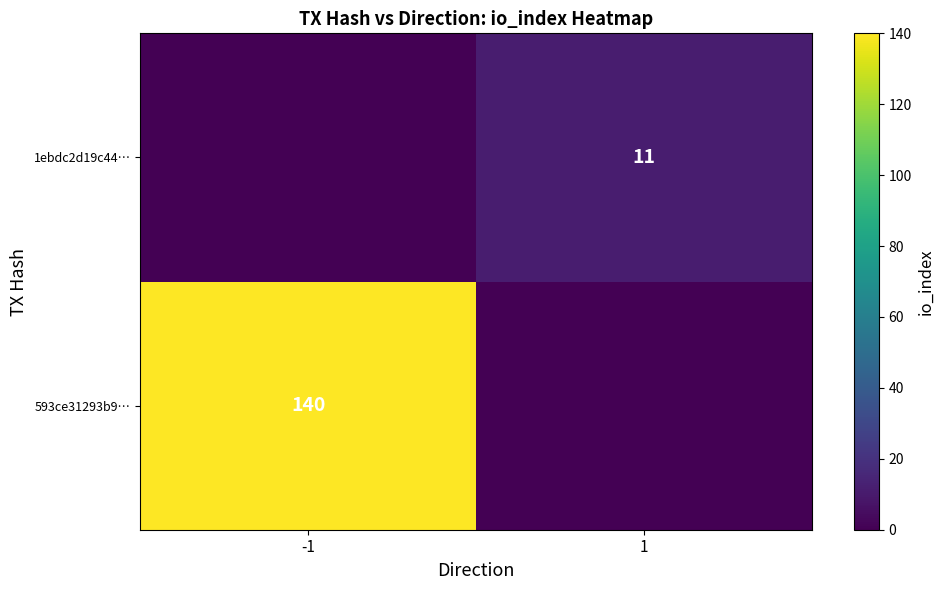

Is it true that 593ce31293b9… equals 140 at -1?

True